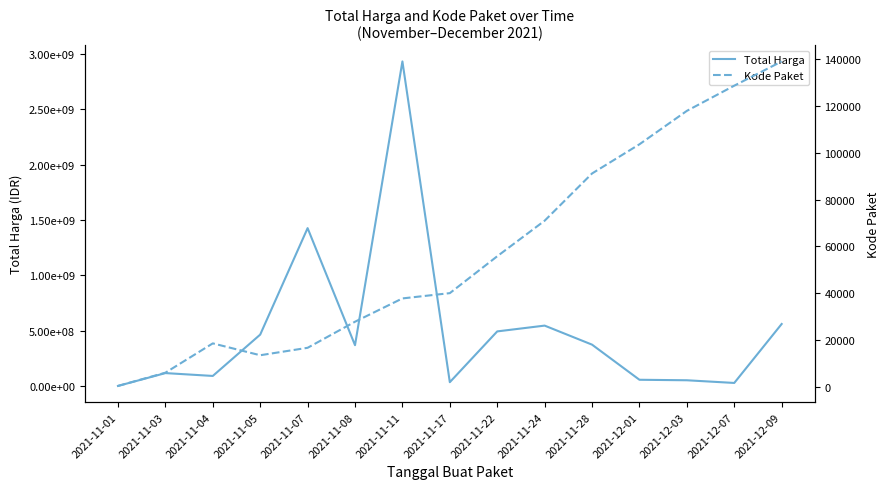

How many distinct data groups are displayed?

2